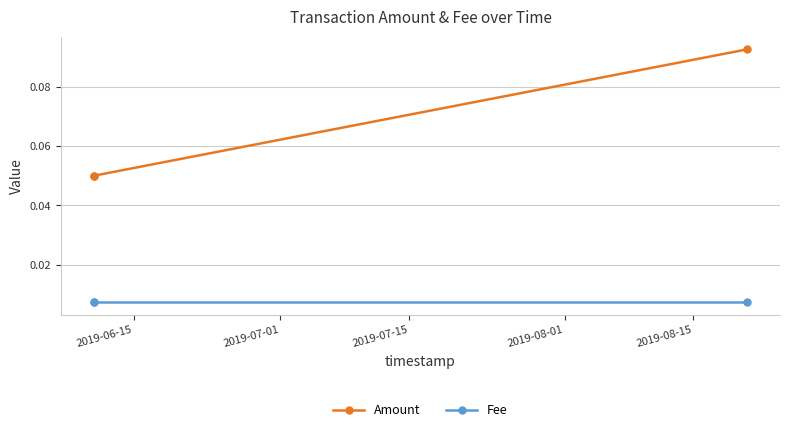

At how many categories does at least one series exceed 0?

3